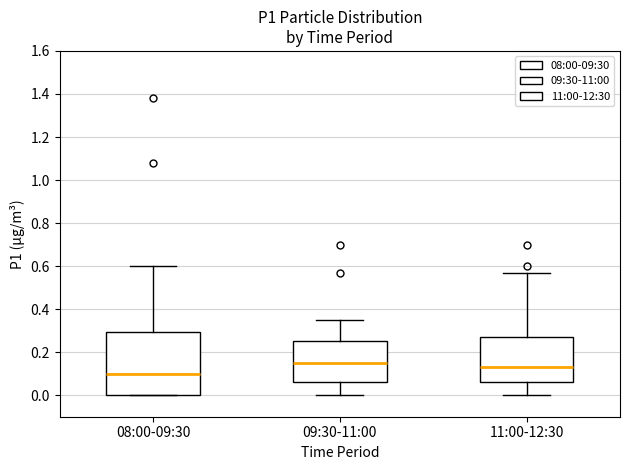

Which box is the tallest, from its lower edge to its upper edge?

08:00-09:30